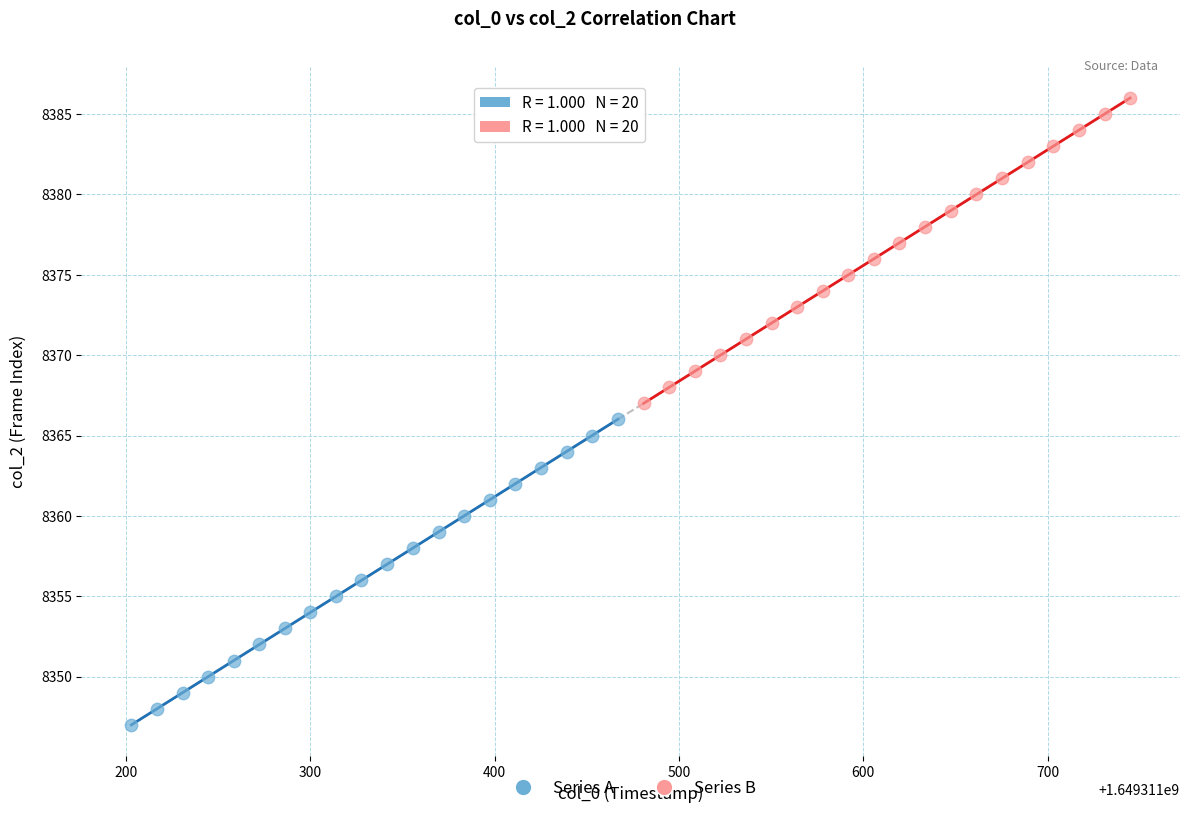

Which series reaches the minimum Y coordinate?

Series A